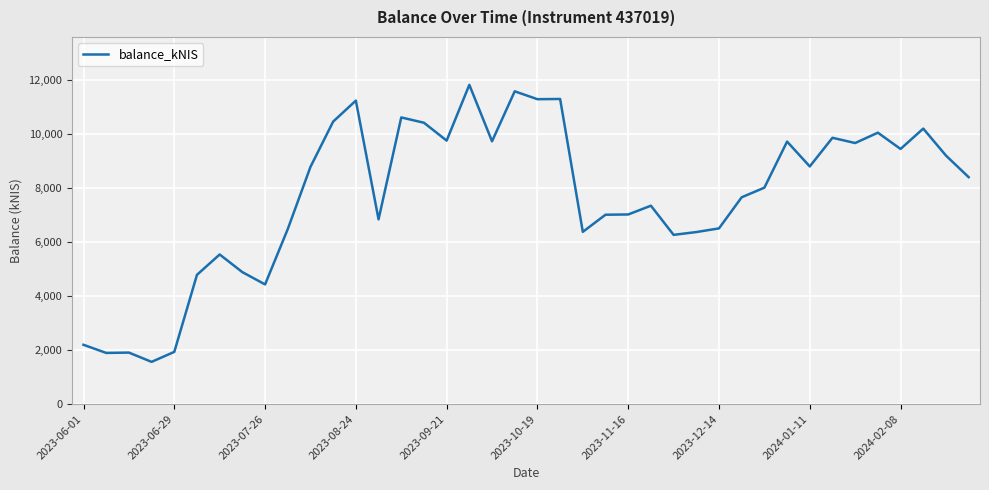

What is the difference between the maximum and minimum values?

10256.3